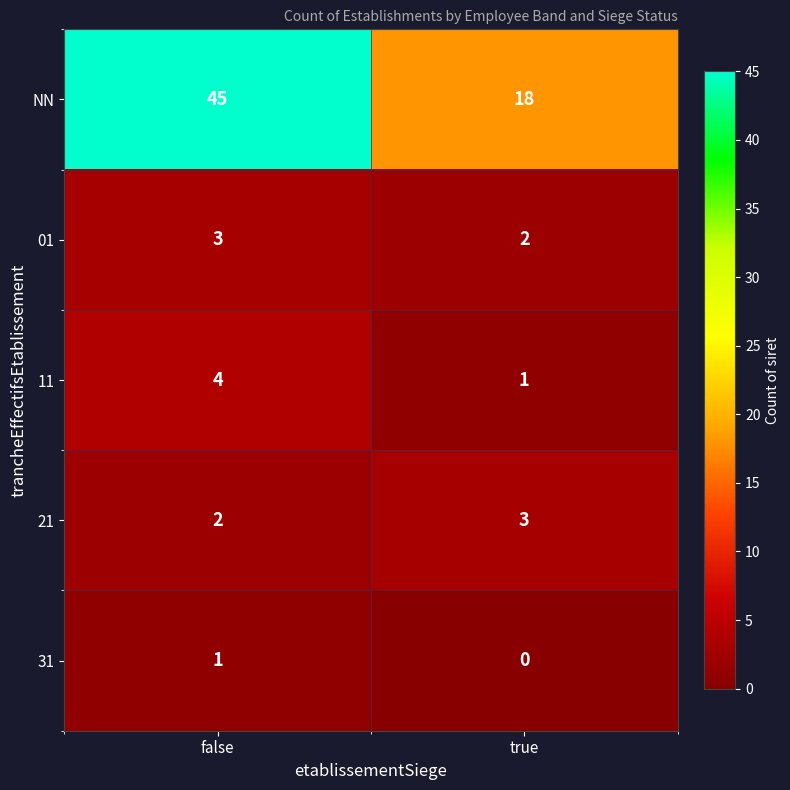

Reading left to right, list all the values displayed in this chart.

NN: false=45	true=18
01: false=3	true=2
11: false=4	true=1
21: false=2	true=3
31: false=1	true=0